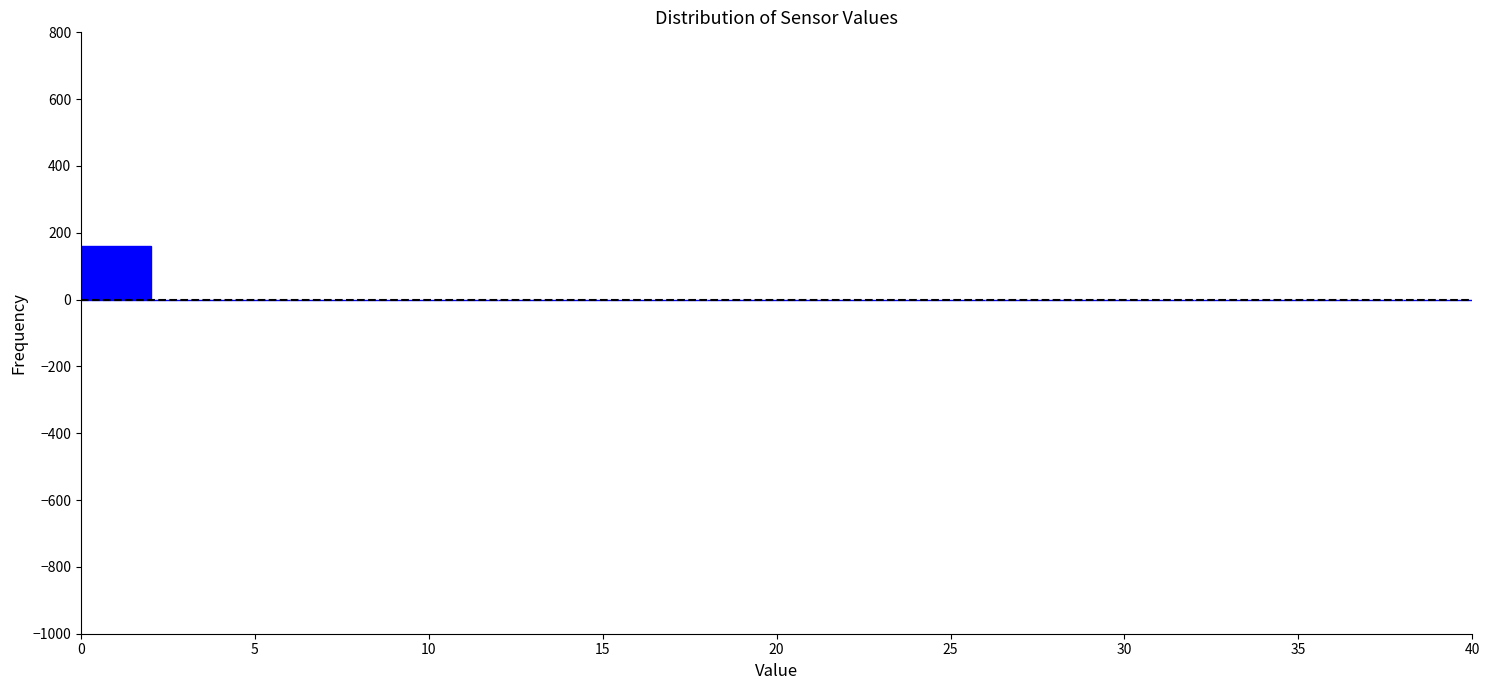

Reading left to right, transcribe this chart: for each bar, give the range it covers on the x-axis and its height. The values are not printed on the chart, so give them approximately, as read against the axis.

0 to 2: 160
2 to 4: 0
4 to 6: 0
6 to 8: 0
8 to 10: 0
10 to 12: 0
12 to 14: 0
14 to 16: 0
16 to 18: 0
18 to 20: 0
20 to 22: 0
22 to 24: 0
24 to 26: 0
26 to 28: 0
28 to 30: 0
30 to 32: 0
32 to 34: 0
34 to 36: 0
36 to 38: 0
38 to 40: 0